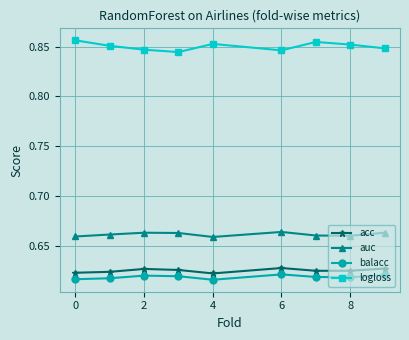

Which series has the largest total across all categories?

logloss